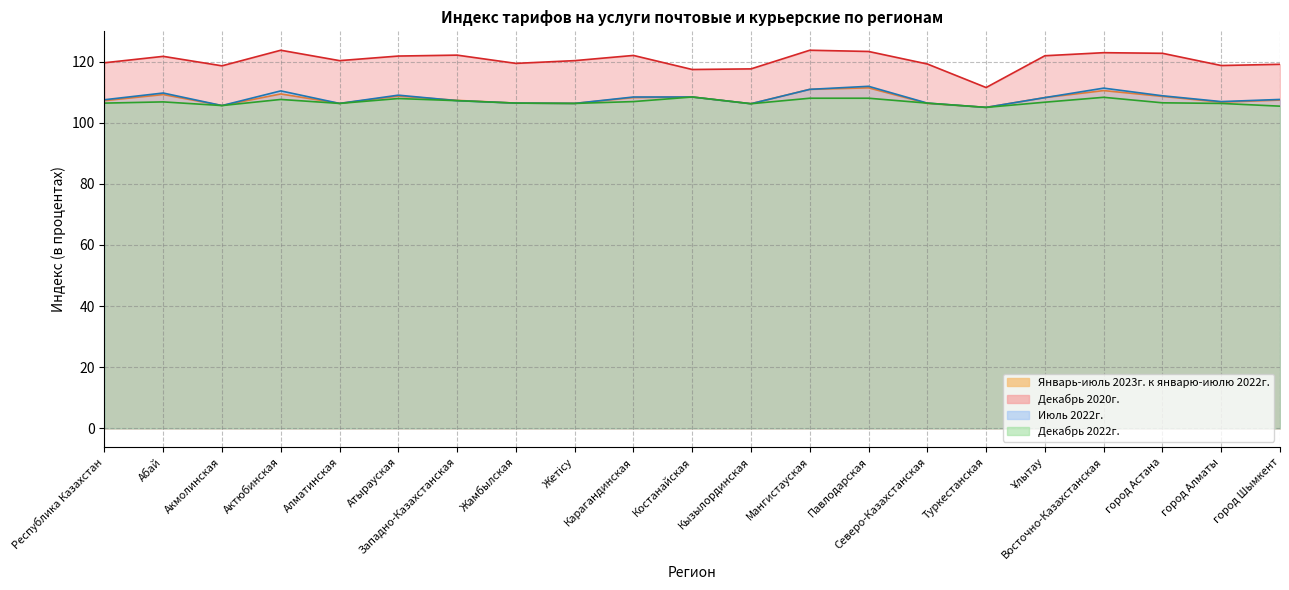

What are all the series names shown in the legend?

Январь-июль 2023г. к январю-июлю 2022г., Декабрь 2020г., Июль 2022г., Декабрь 2022г.